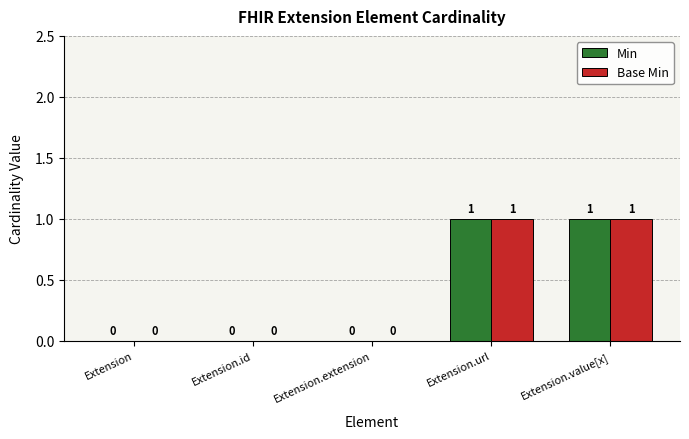

How many Min values are between 0 and 1?

5